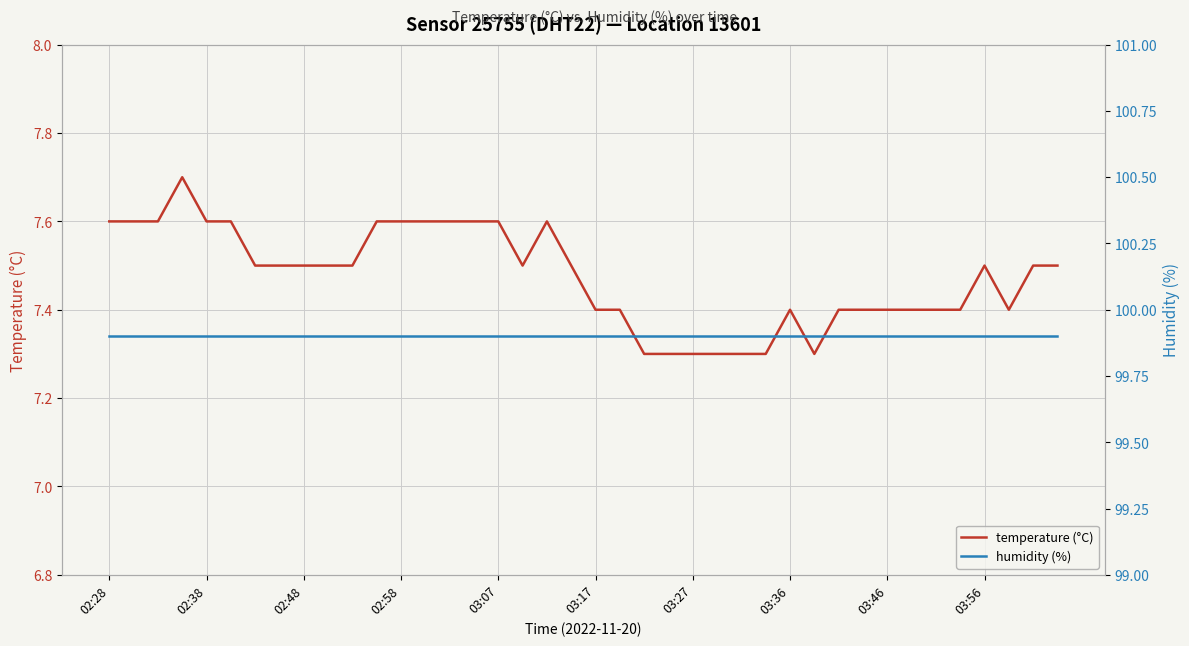

Reading left to right, extract all data points from this chart.

temperature (°C): 7.6	7.6	7.6	7.7	7.6	7.6	7.5	7.5	7.5	7.5	7.5	7.6	7.6	7.6	7.6	7.6	7.6	7.5	7.6	7.5	7.4	7.4	7.3	7.3	7.3	7.3	7.3	7.3	7.4	7.3	7.4	7.4	7.4	7.4	7.4	7.4	7.5	7.4	7.5	7.5
humidity (%): 99.9	99.9	99.9	99.9	99.9	99.9	99.9	99.9	99.9	99.9	99.9	99.9	99.9	99.9	99.9	99.9	99.9	99.9	99.9	99.9	99.9	99.9	99.9	99.9	99.9	99.9	99.9	99.9	99.9	99.9	99.9	99.9	99.9	99.9	99.9	99.9	99.9	99.9	99.9	99.9